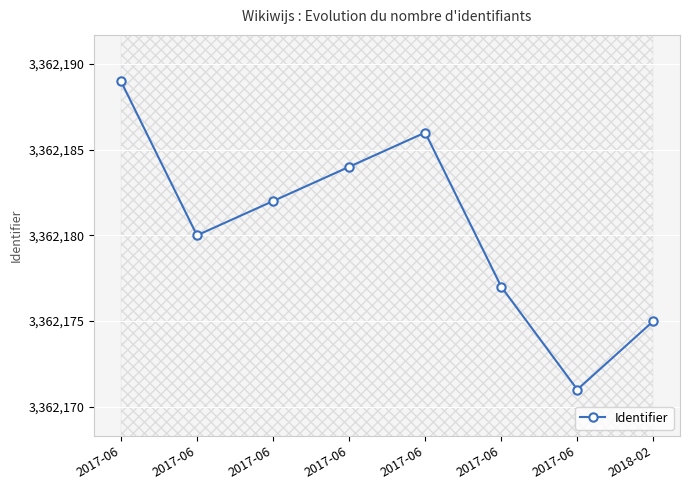

What is the value of the 2nd point from the left?

3362189